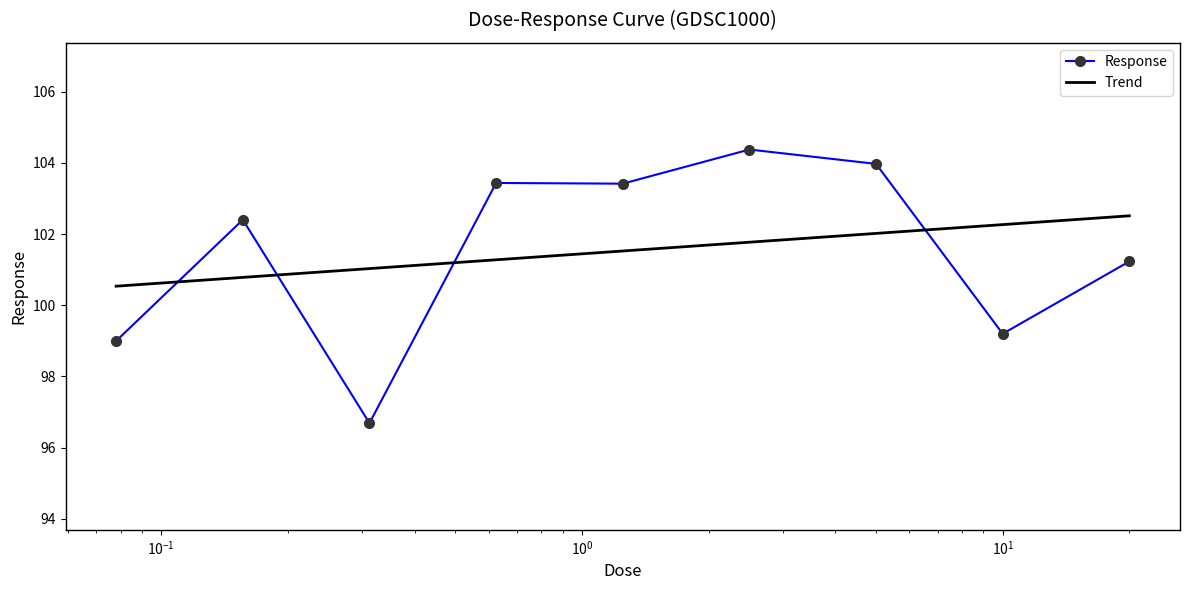

What is the difference between the values at 5.0 and 1.25?

0.6